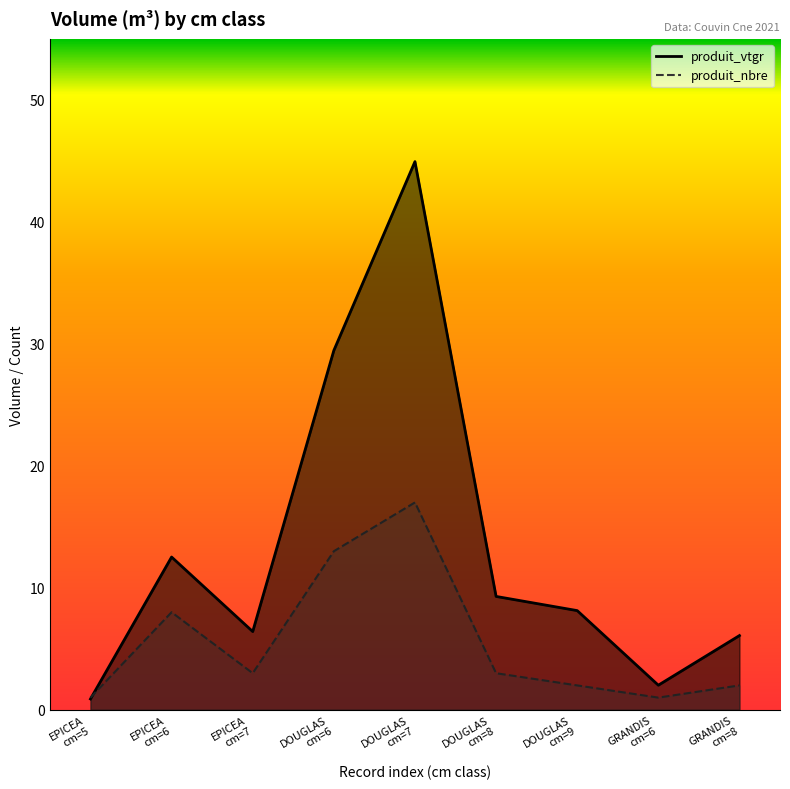

Count the number of data series in this chart.

2